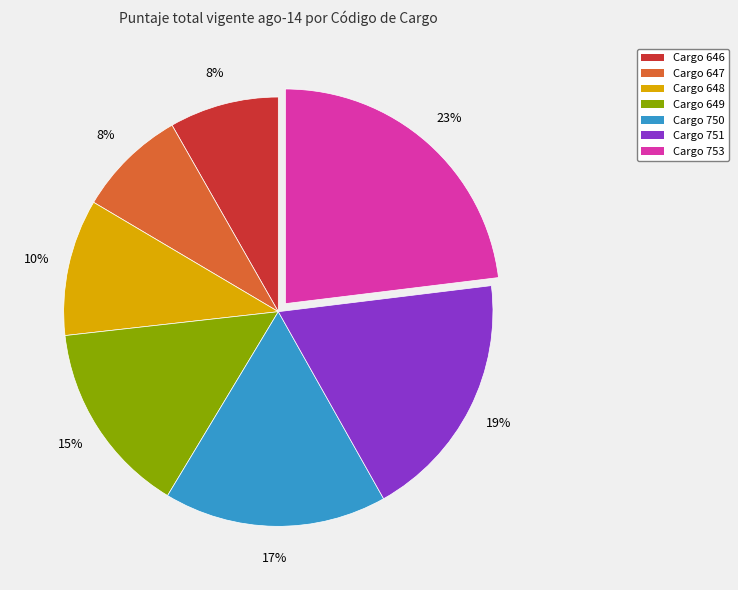

Count the number of slices in the pie.

7